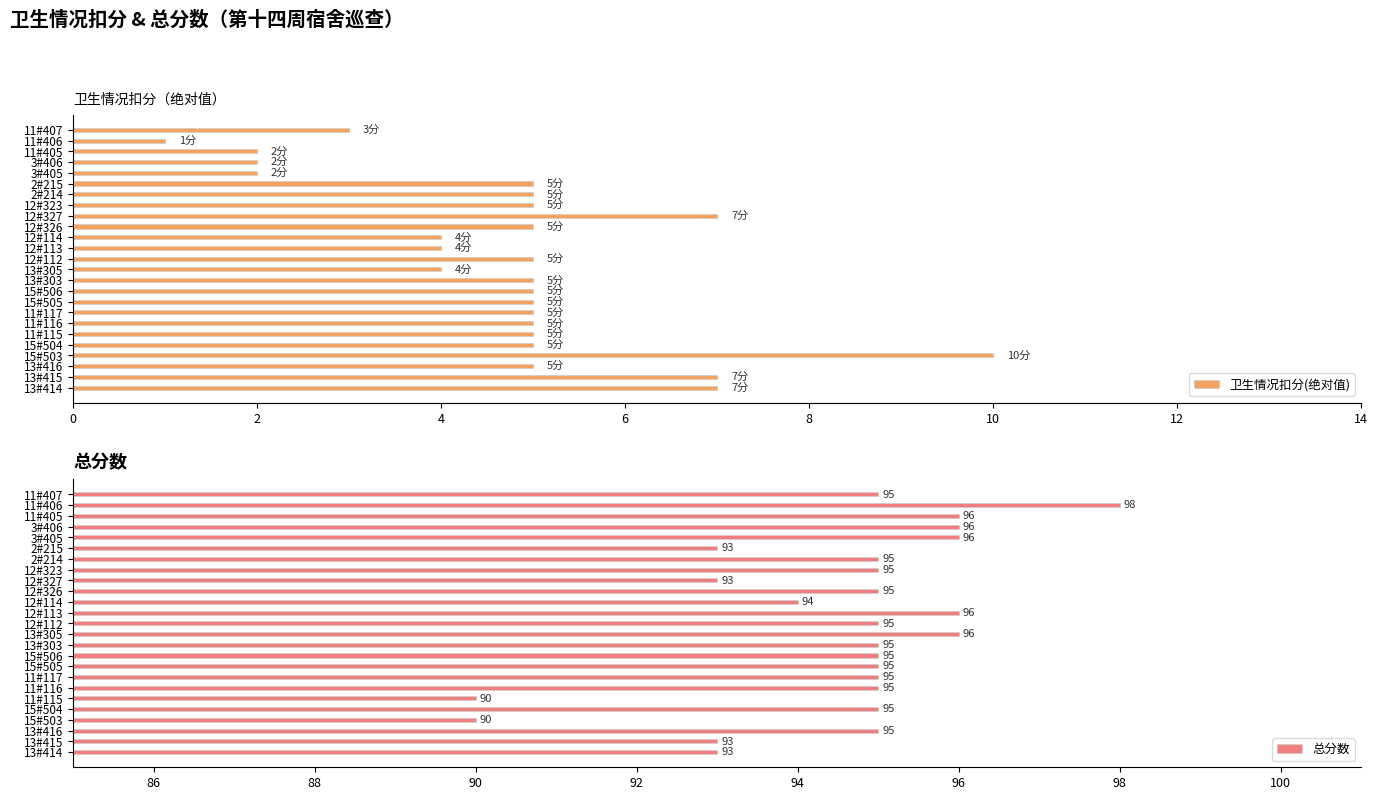

The 卫生情况扣分(绝对值) series shows 3 at 3#406. True or false?

False